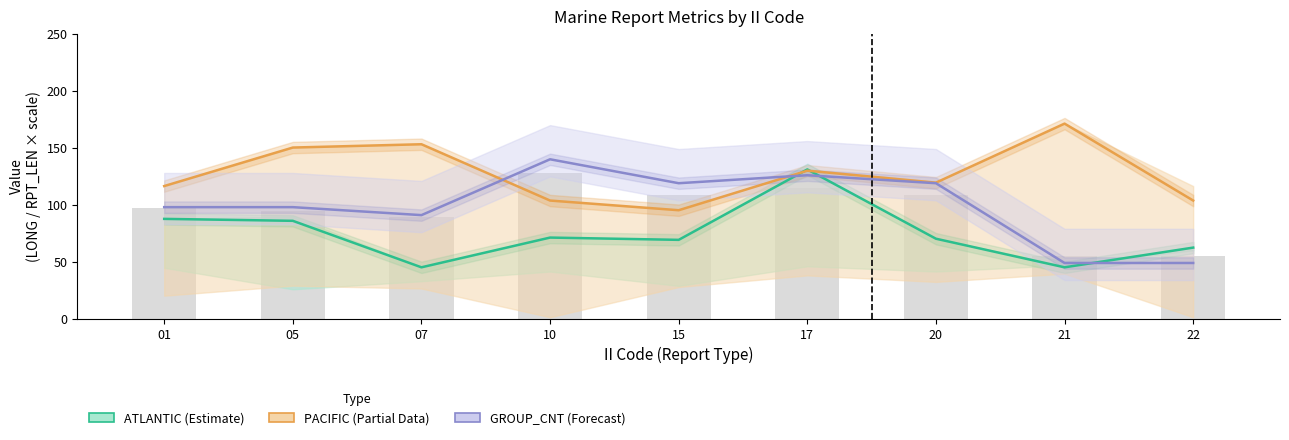

What is the difference between the maximum and minimum values in the GROUP_CNT (Forecast) series?

91.0